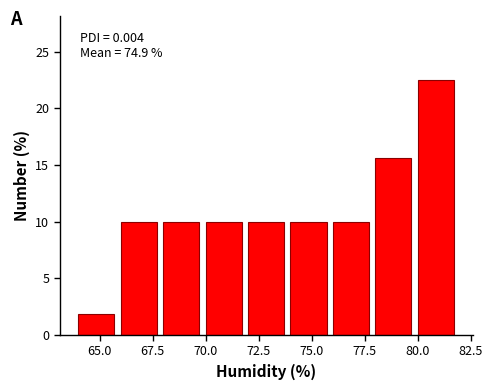

Over which range of the x-axis is the bar tallest?

80 to 82